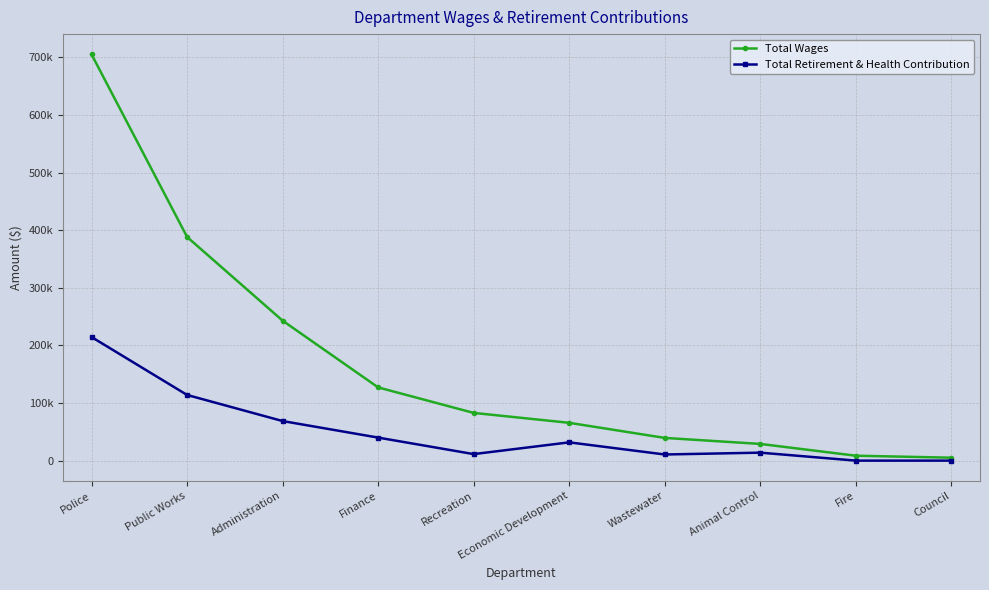

What is the sum of the Total Wages values at Economic Development and Police?

770835